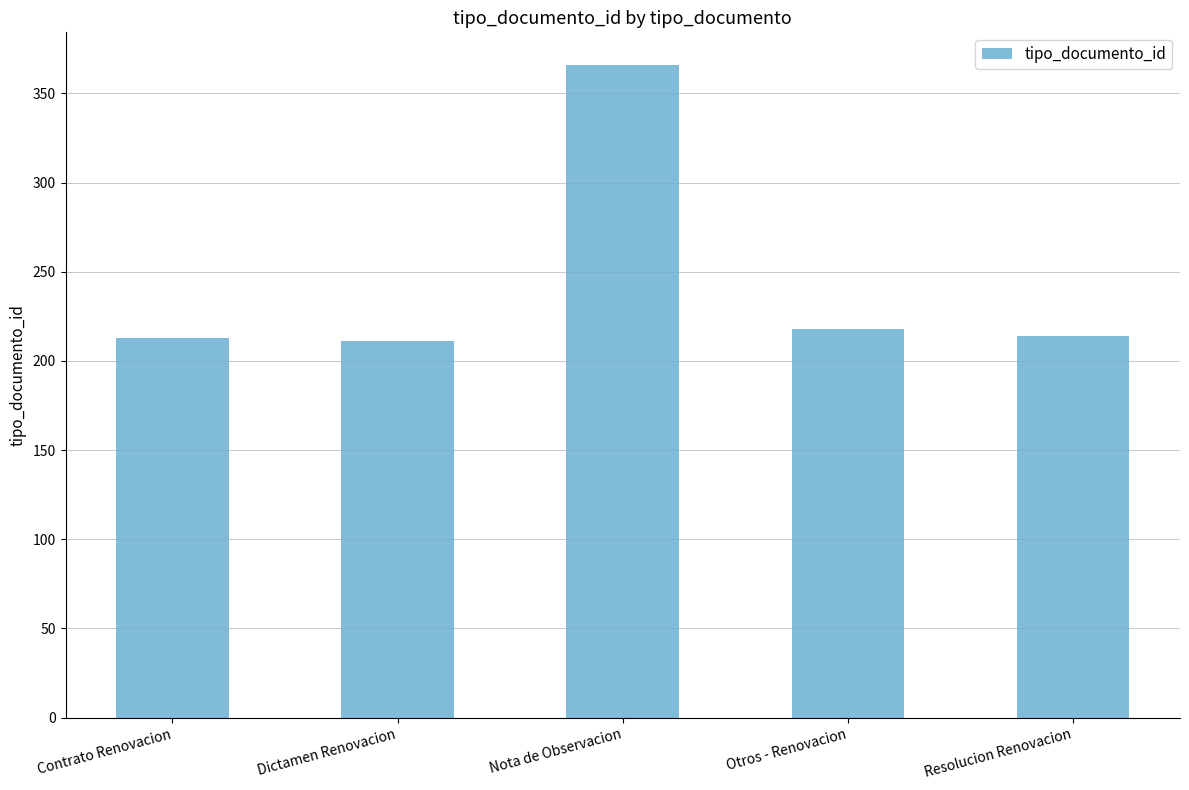

What is the label of the 1st bar from the right?

Resolucion Renovacion